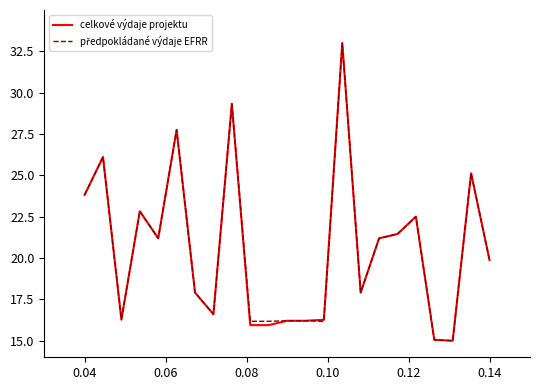

Does the chart have visible grid lines?

No